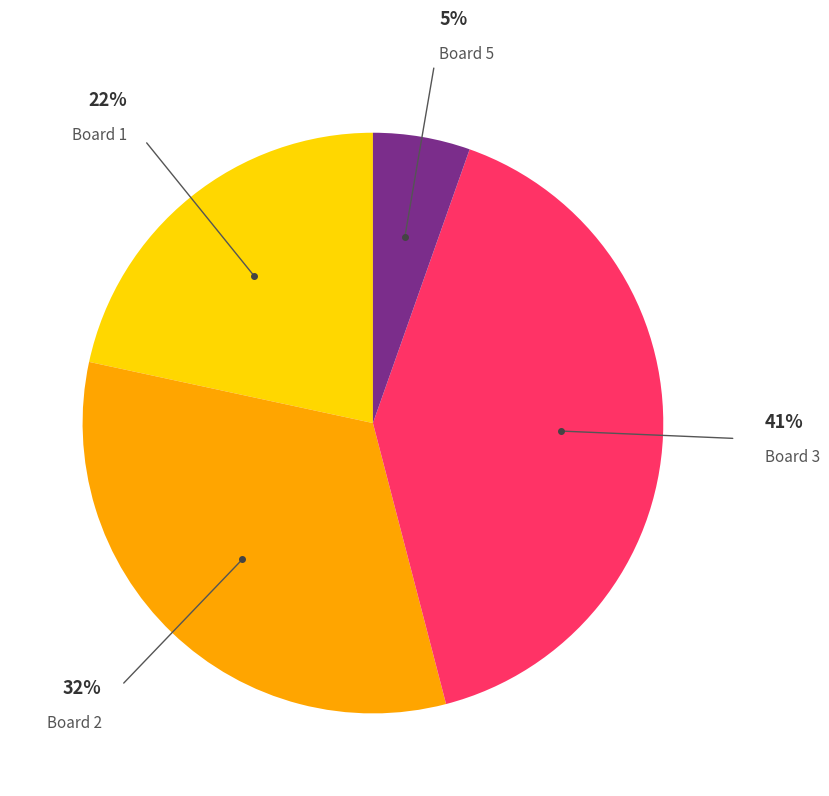

Does any single category account for the majority?

No